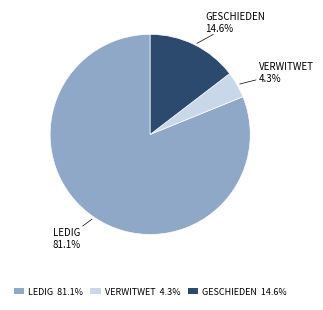

To the nearest percent, what is the difference between the largest and smallest slice percentages?

77%